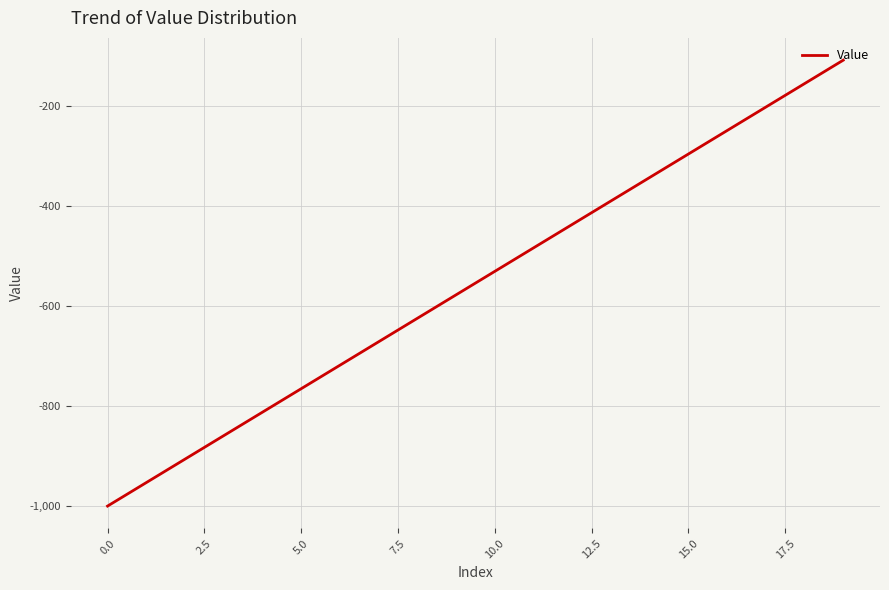

What is the greatest value displayed?

-109.4